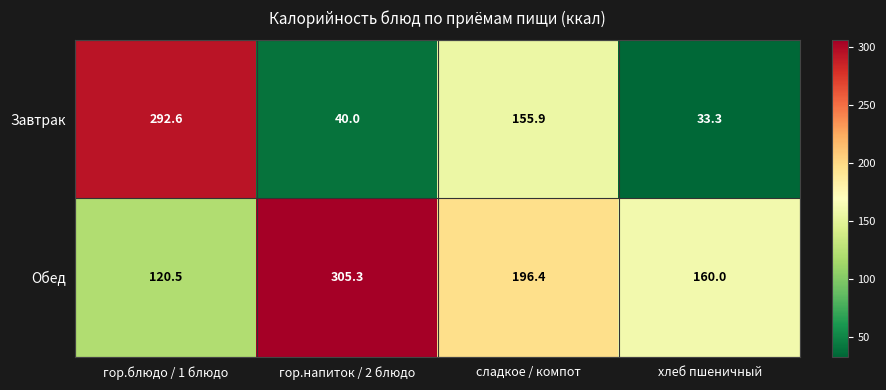

Which label corresponds to the smallest value in the chart?

хлеб пшеничный